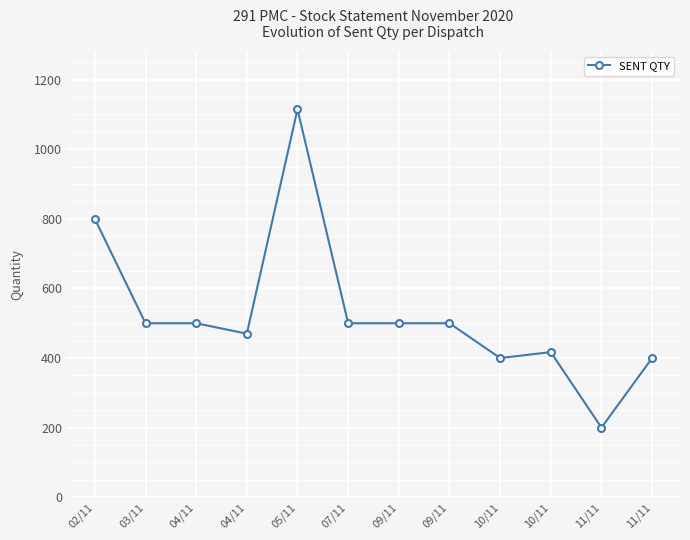

What is the label of the 7th point from the right?

07/11